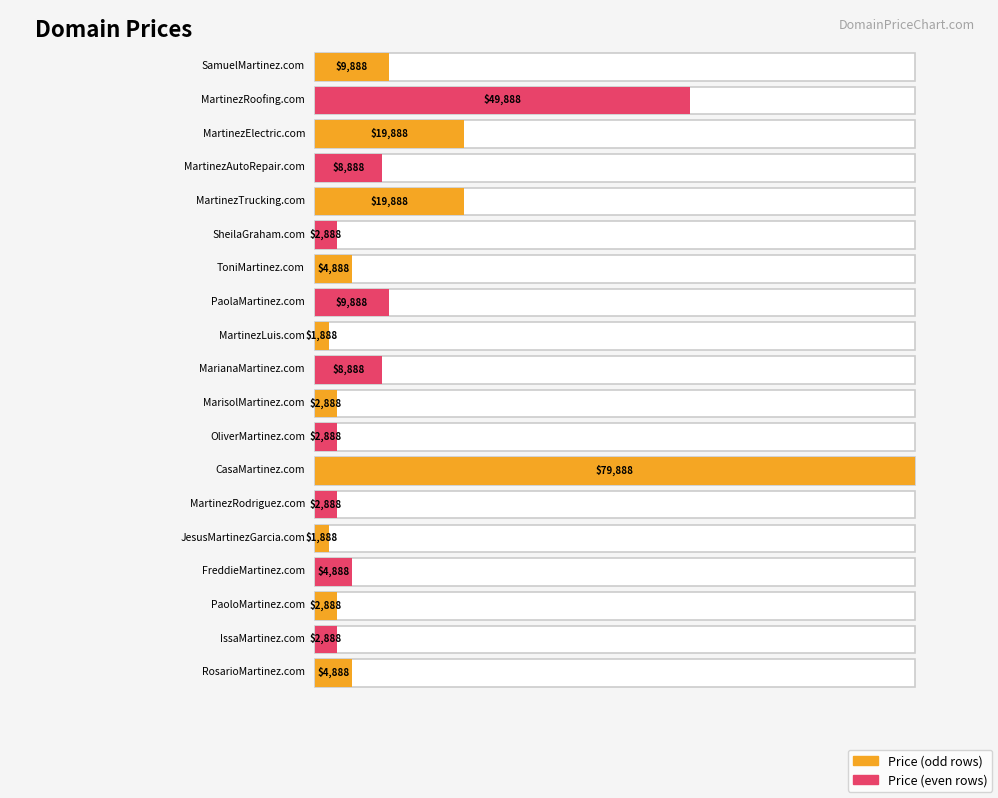

At which category does the chart reach its minimum across all series?

MartinezLuis.com